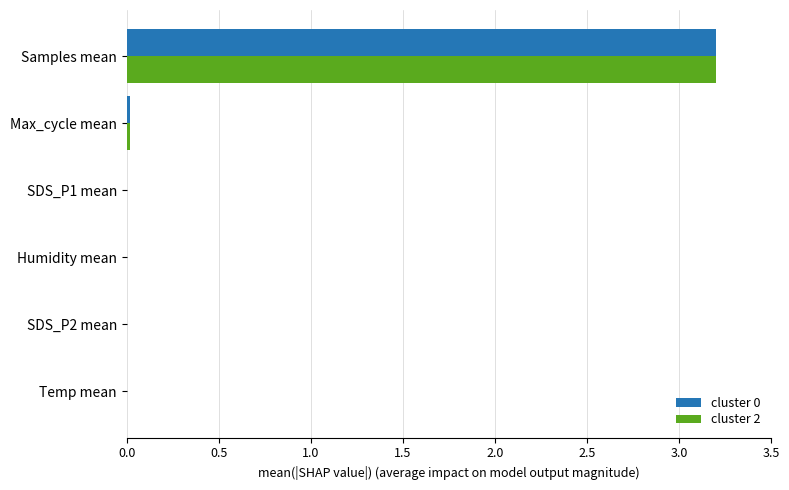

At which category is the sum across all series the highest?

Samples mean